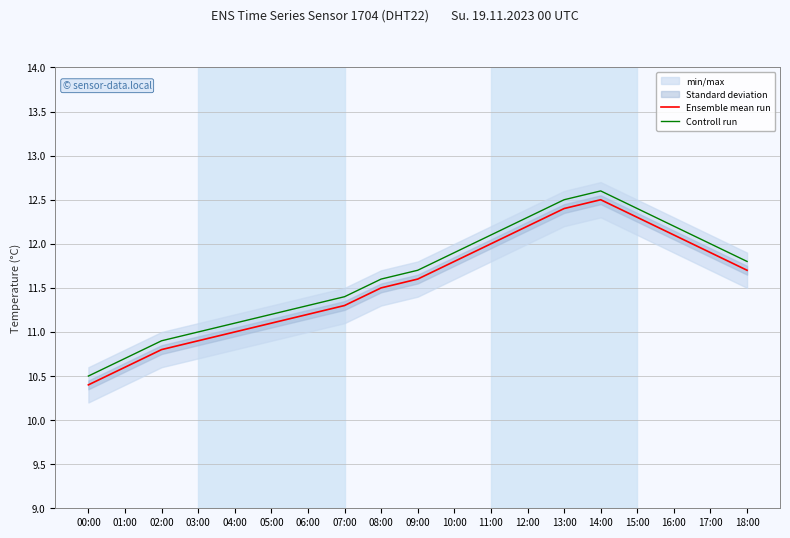

How many values in the Ensemble mean run series exceed 11?

14